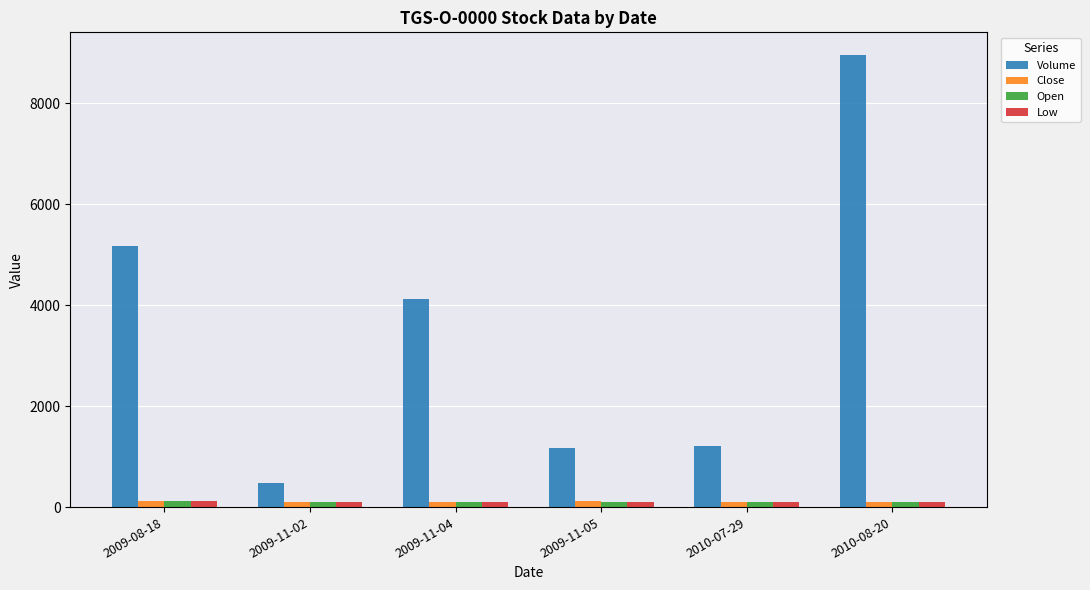

What is the sum of all Open values?

612